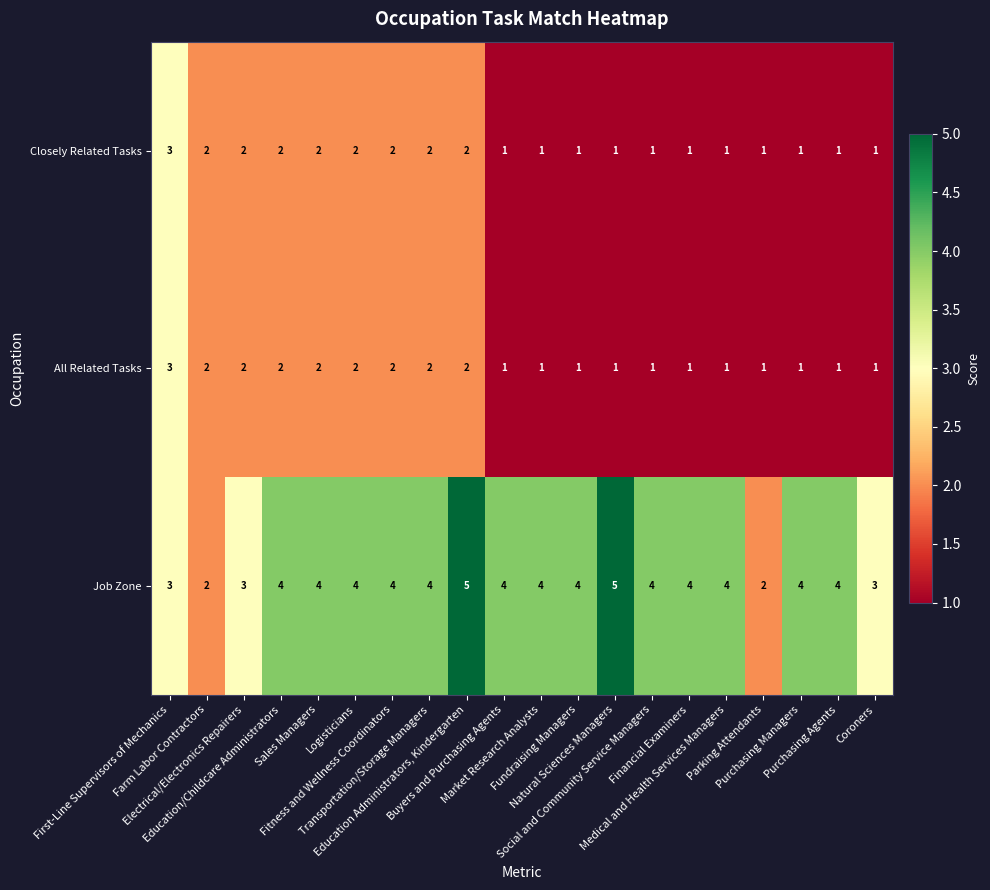

How many Job Zone values are between 4 and 5?

15